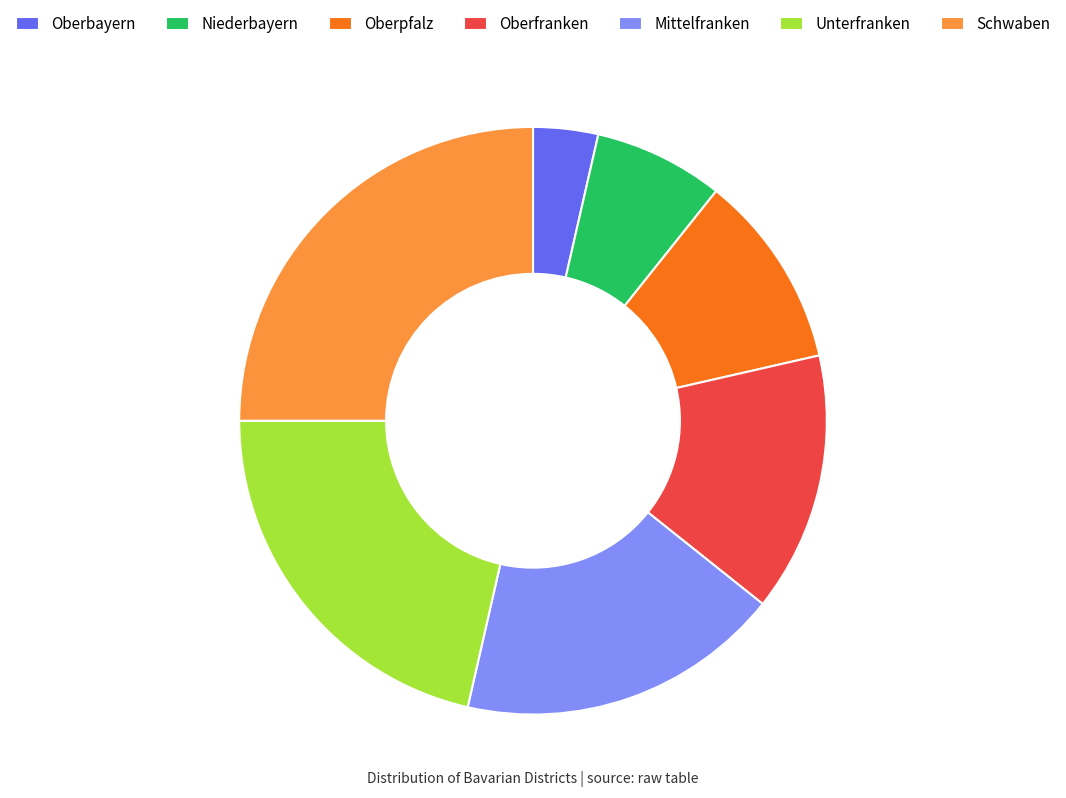

Rank the categories by value from highest to lowest.

Schwaben, Unterfranken, Mittelfranken, Oberfranken, Oberpfalz, Niederbayern, Oberbayern